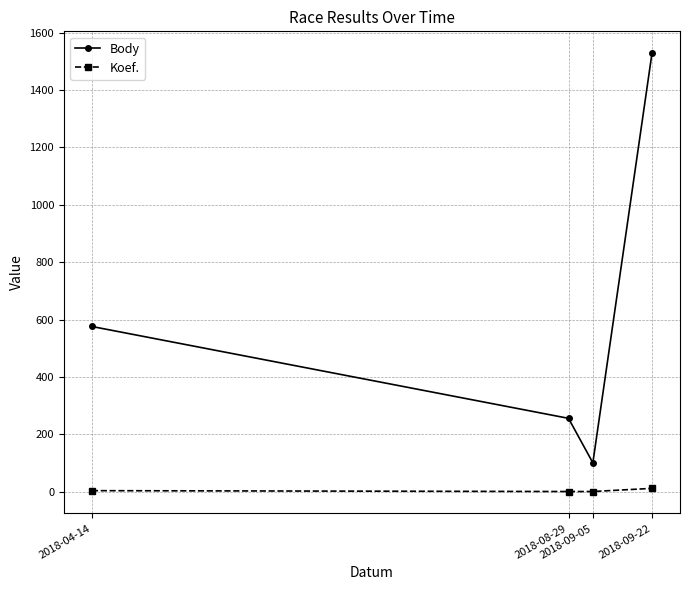

True or false: Koef. has a value of 12 at 2018-09-22.

True